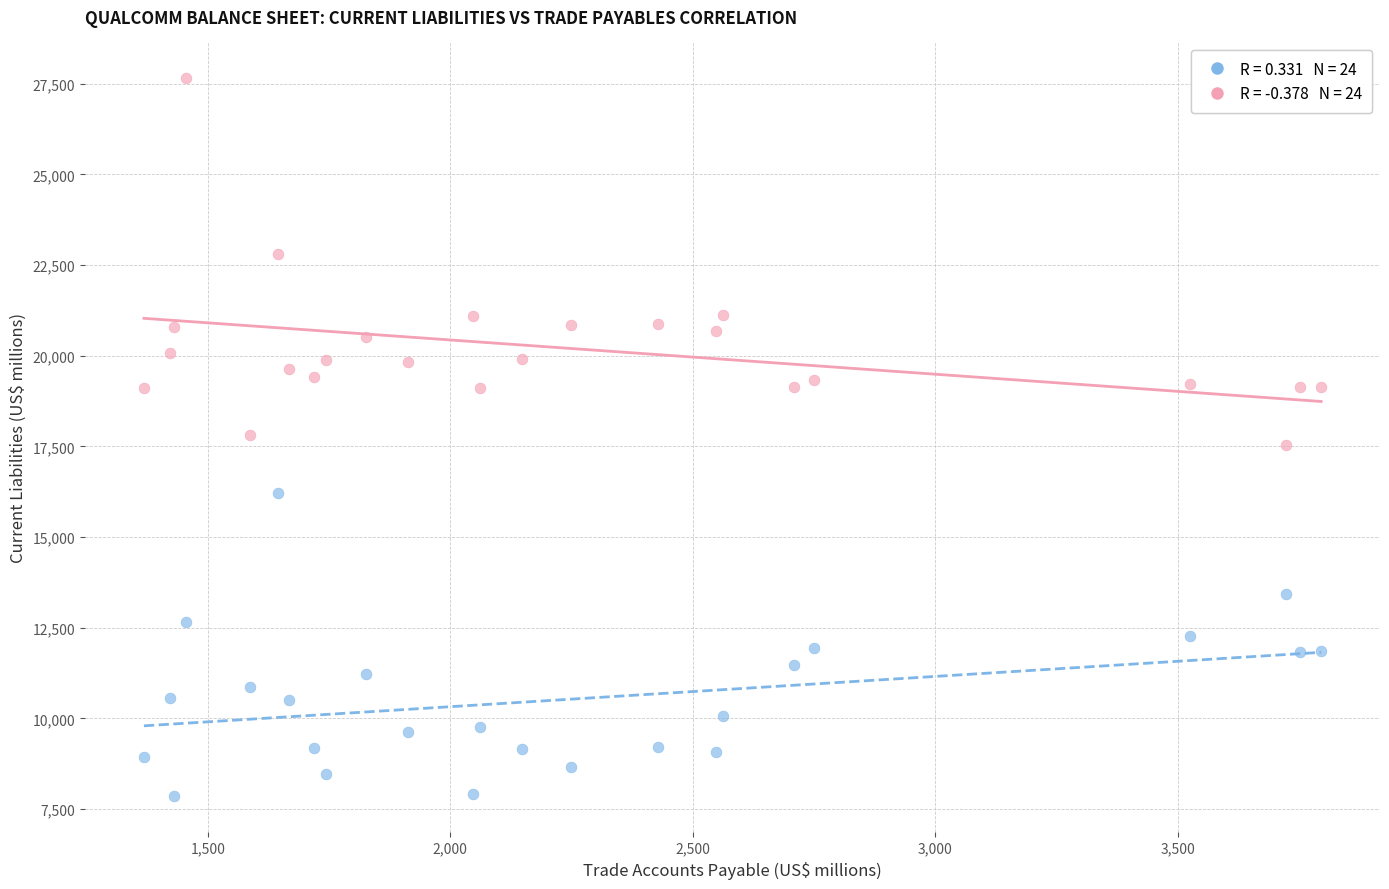

Across all data points, what is the range of Y values (max minus min)?

19781